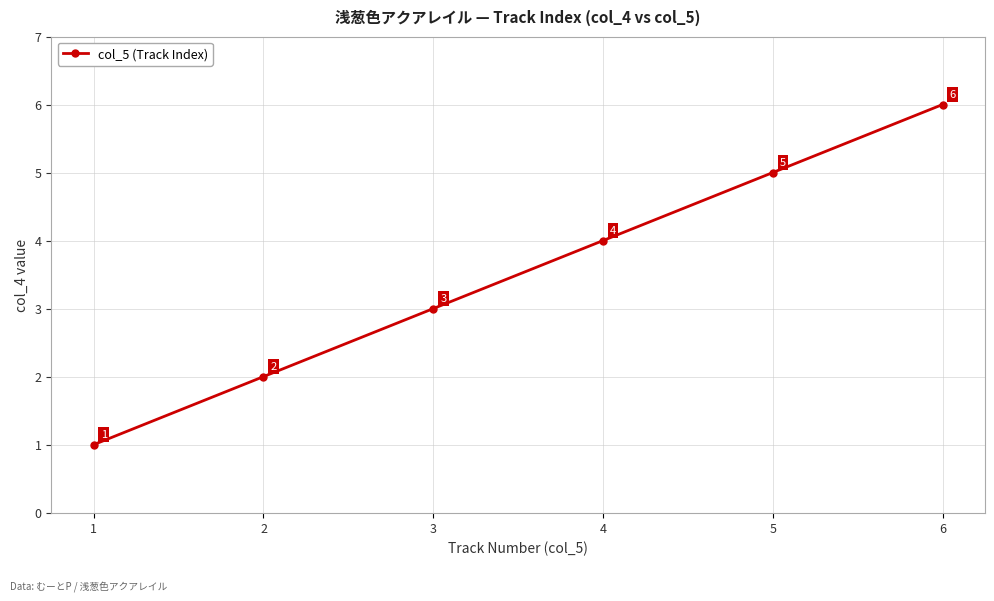

What is the value of the 6th point from the left?

6